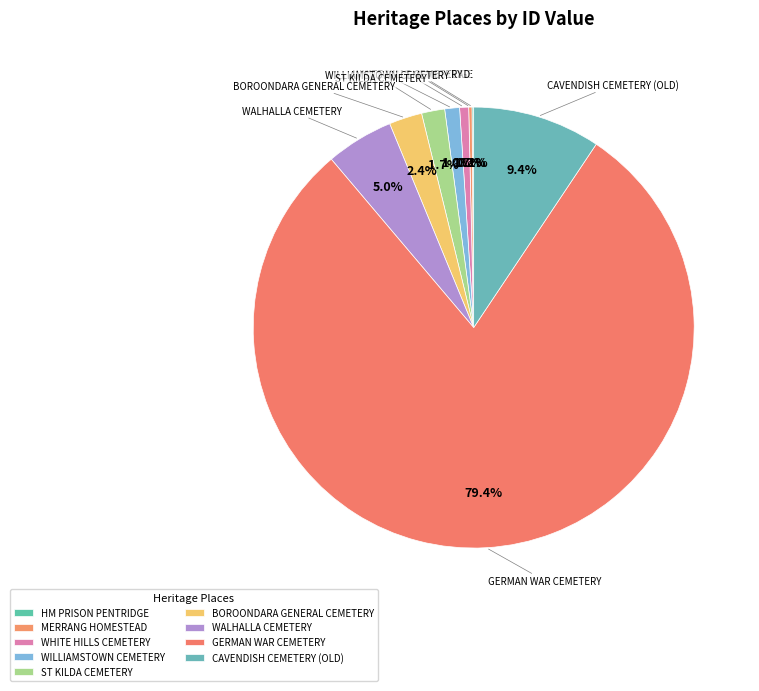

To the nearest percent, what is the average slice percentage?

11%